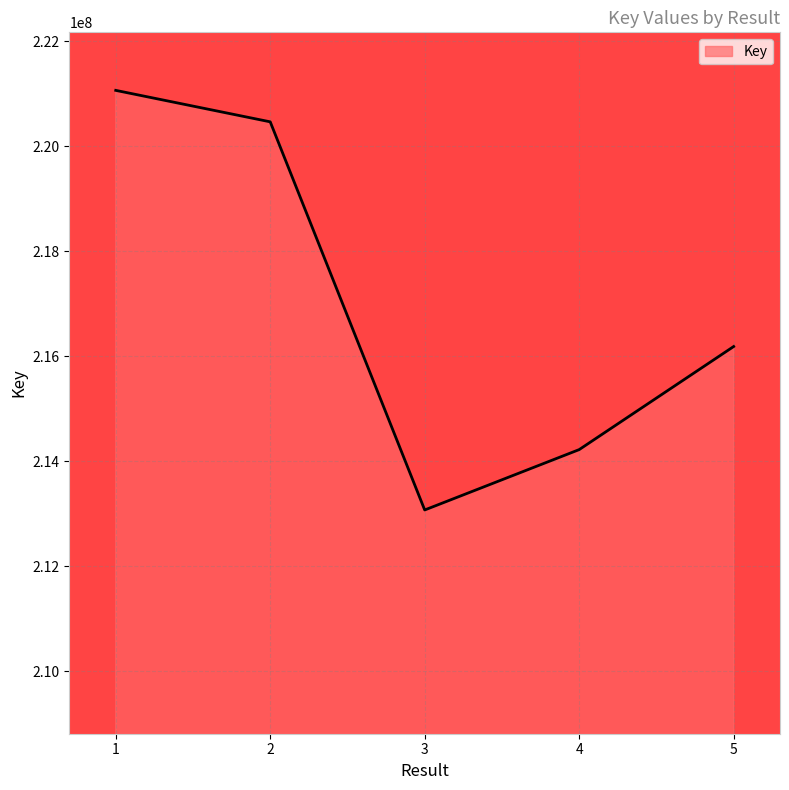

Count the number of categories in the chart.

5